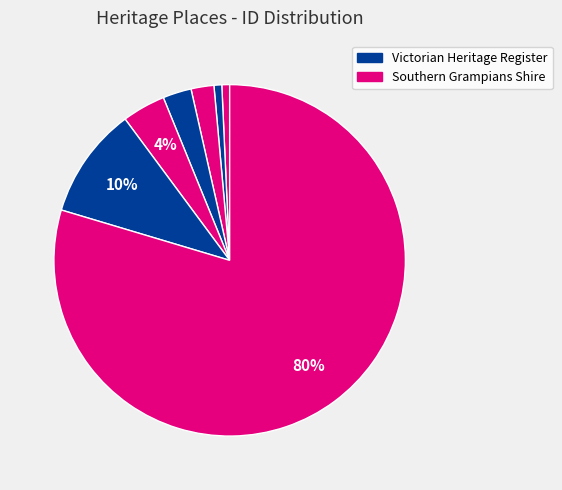

To the nearest percent, what is the difference between the largest and smallest slice percentages?

79%